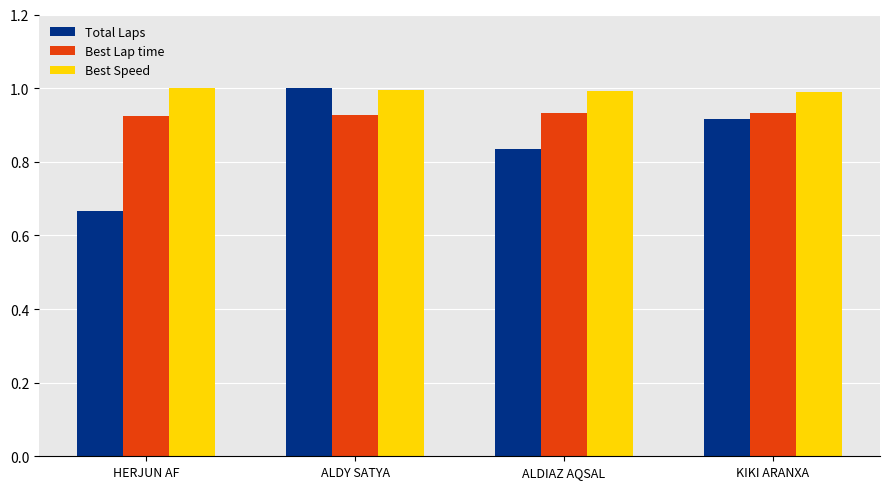

What is the spread (max minus min) of values at KIKI ARANXA?

0.1